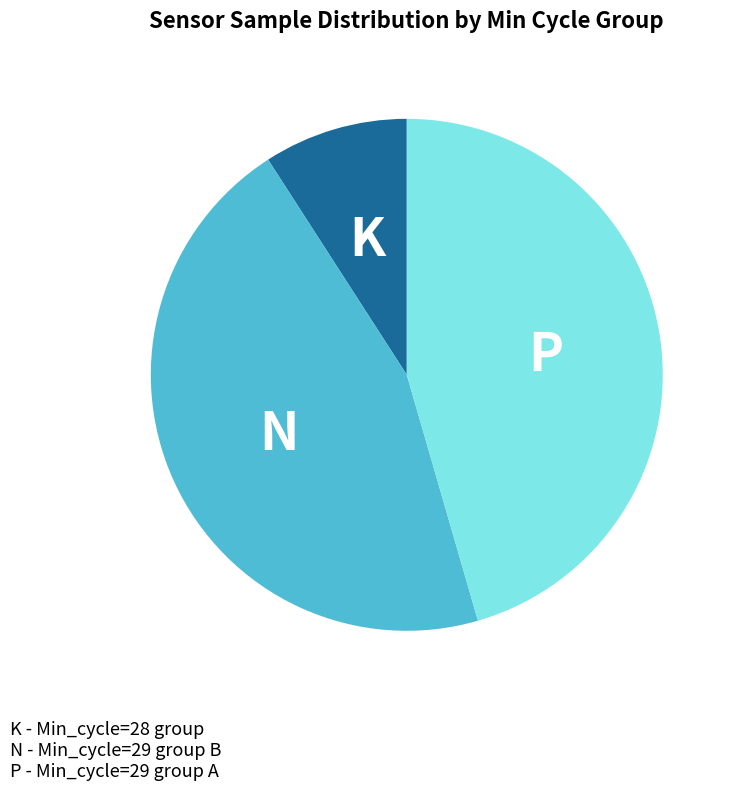

Does any single category account for the majority?

No